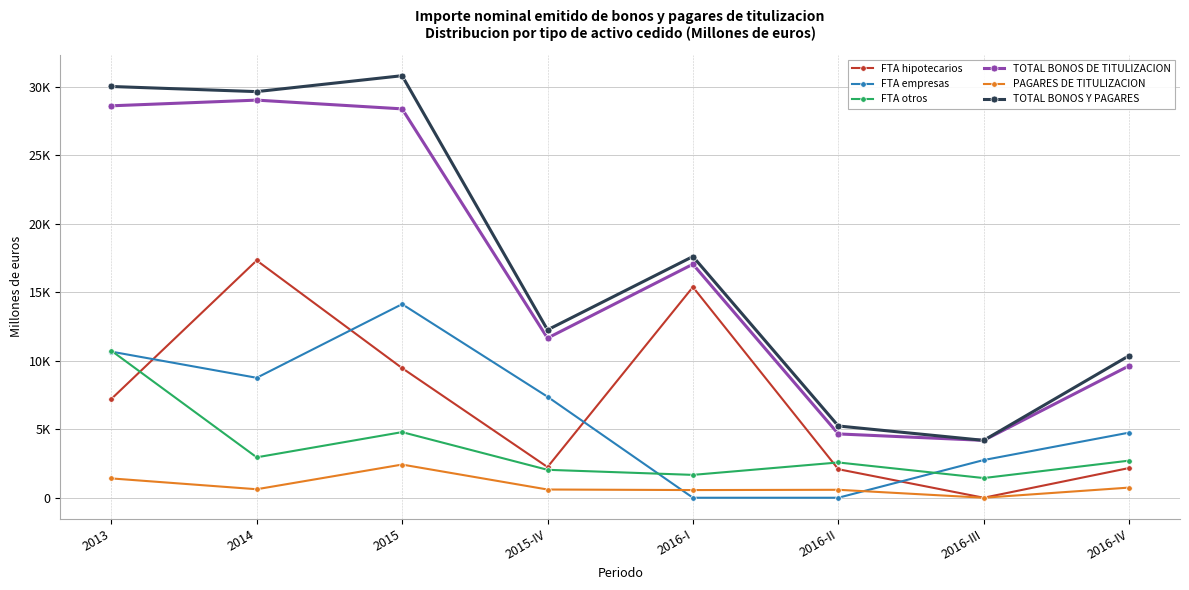

What is the label of the 5th point from the right?

2015-IV